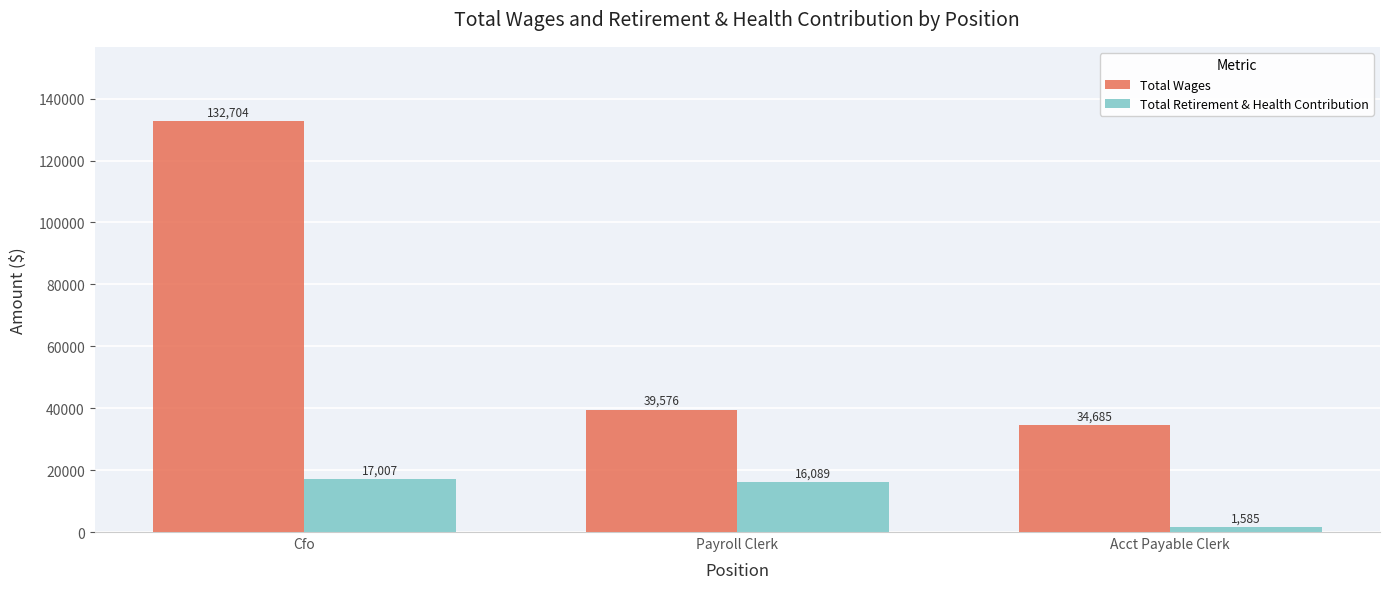

What is the smallest value displayed?

1585